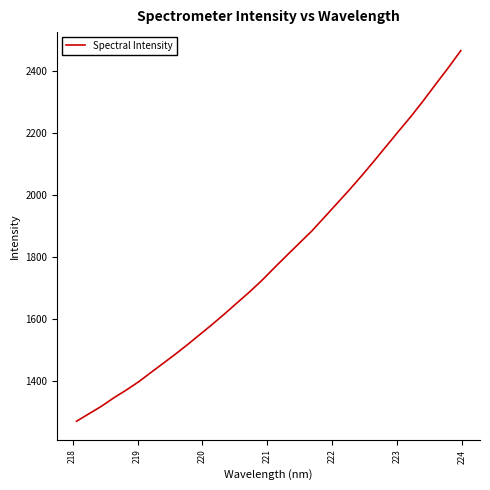

What is the maximum value shown in the chart?

2464.3